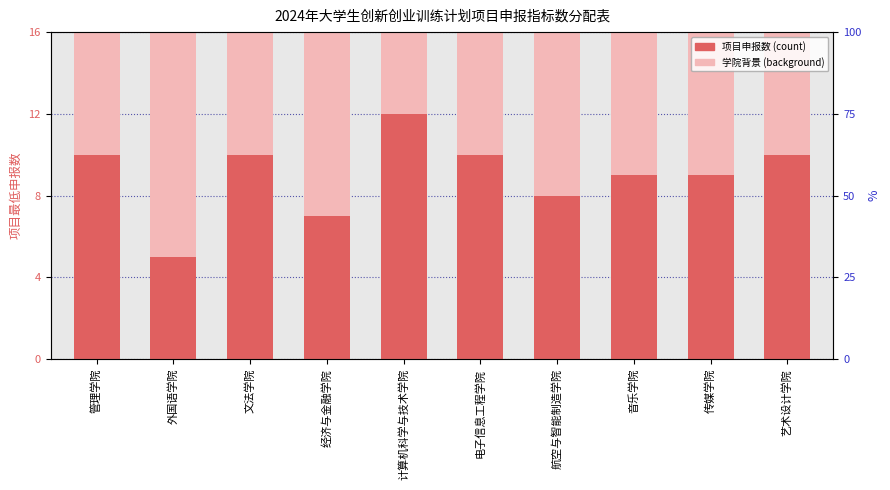

What is the change in value from 计算机科学与技术学院 to 艺术设计学院?

-2